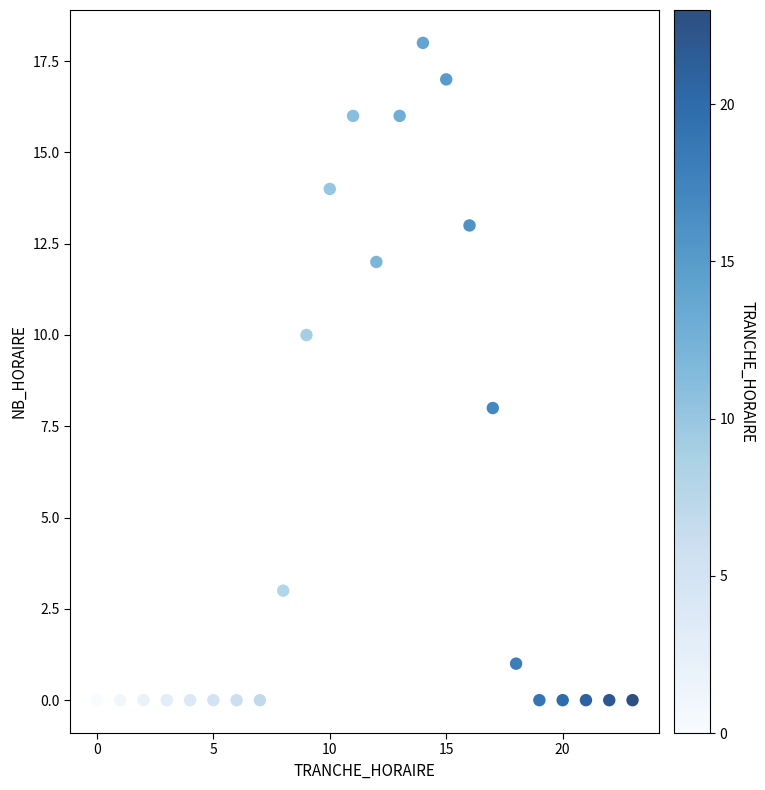

What is the range of Y values (max minus min)?

18